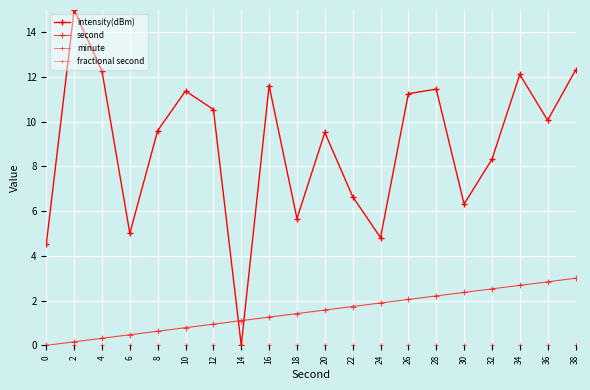

The value of minute at 22 is 0.0. True or false?

True